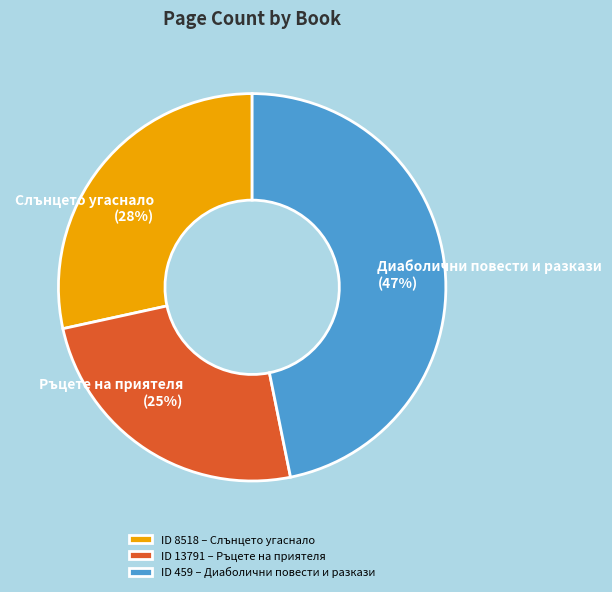

To the nearest percent, what percentage of the pie is ID 459 – Диаболични повести и разкази?

47%